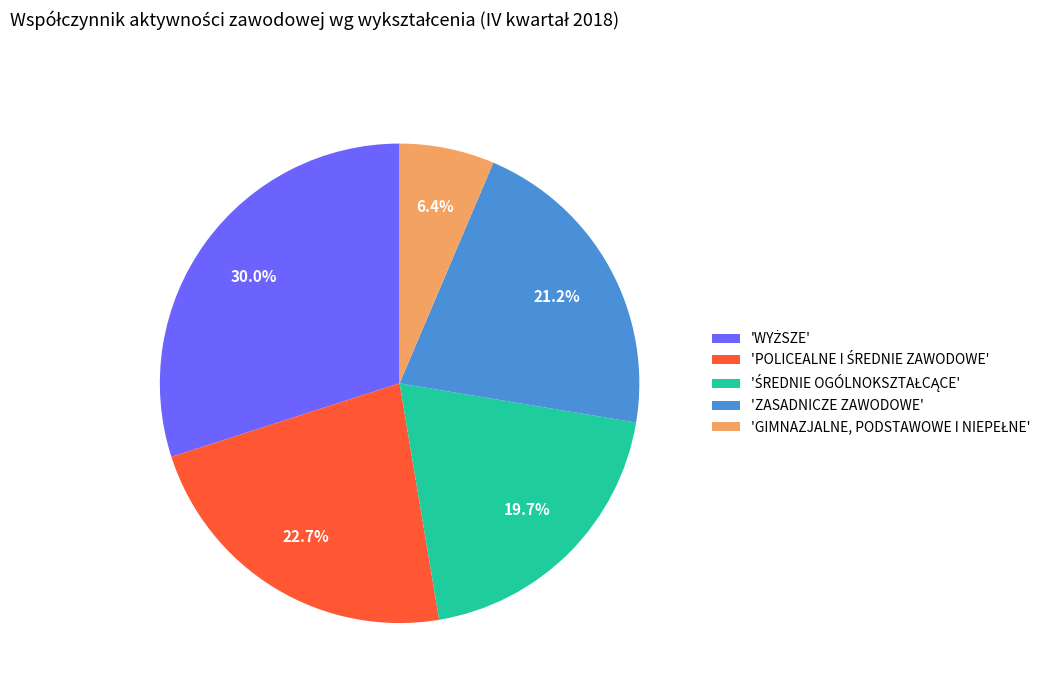

How many segments does this pie chart have?

5